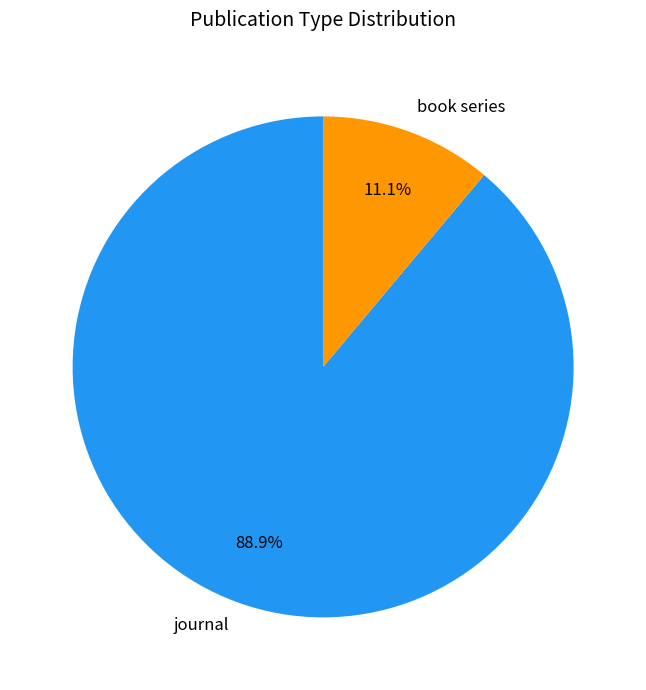

How many segments does this pie chart have?

2